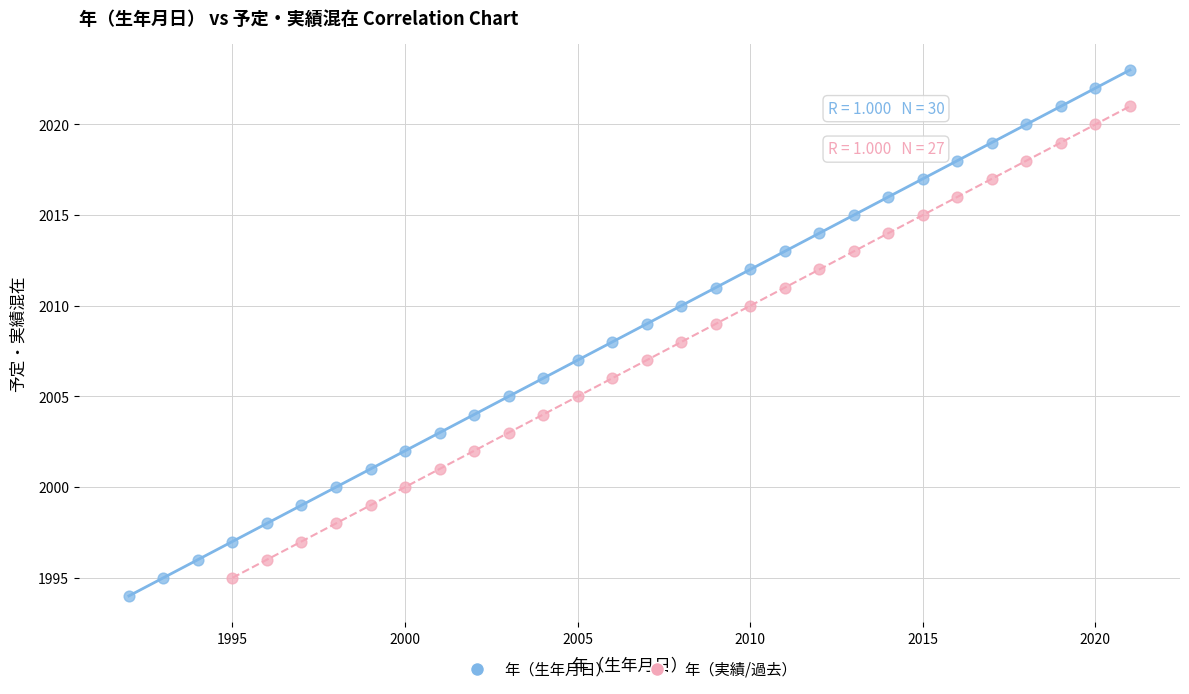

Which series has the widest spread of Y values?

年（生年月日）